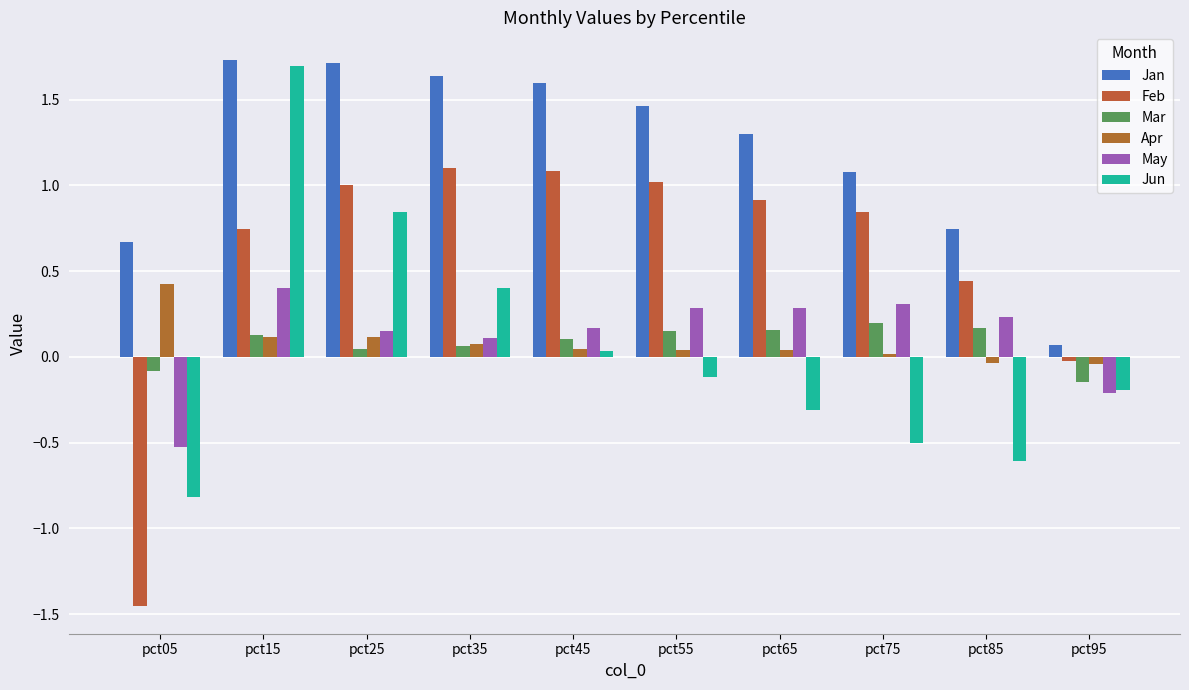

Between pct85 and pct15, which is larger?

pct15